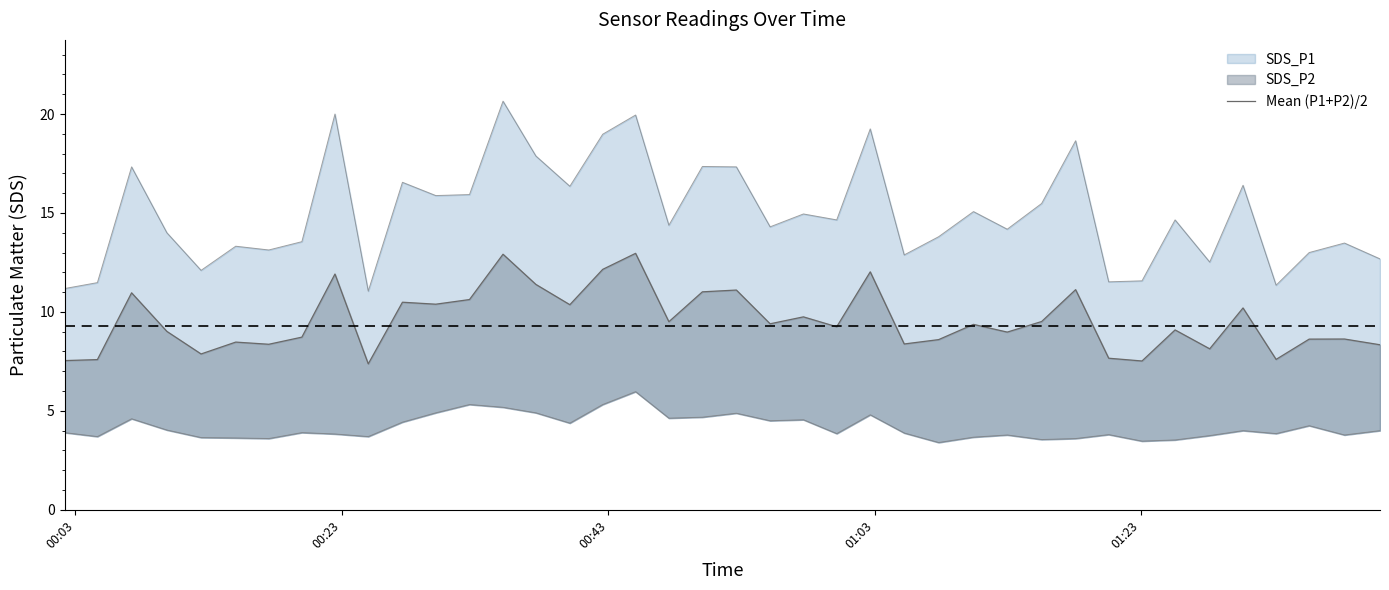

What is the greatest value displayed?

13.0